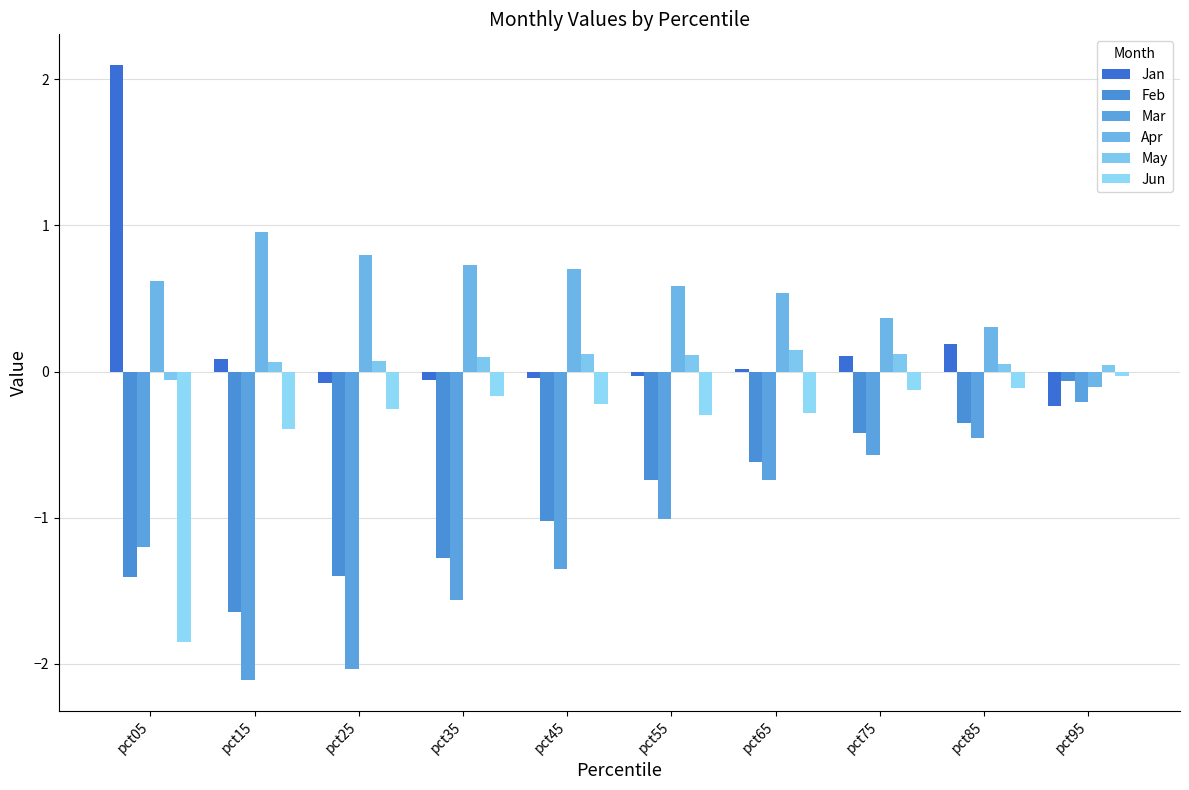

What is the difference between the highest and lowest values at pct05?

3.9